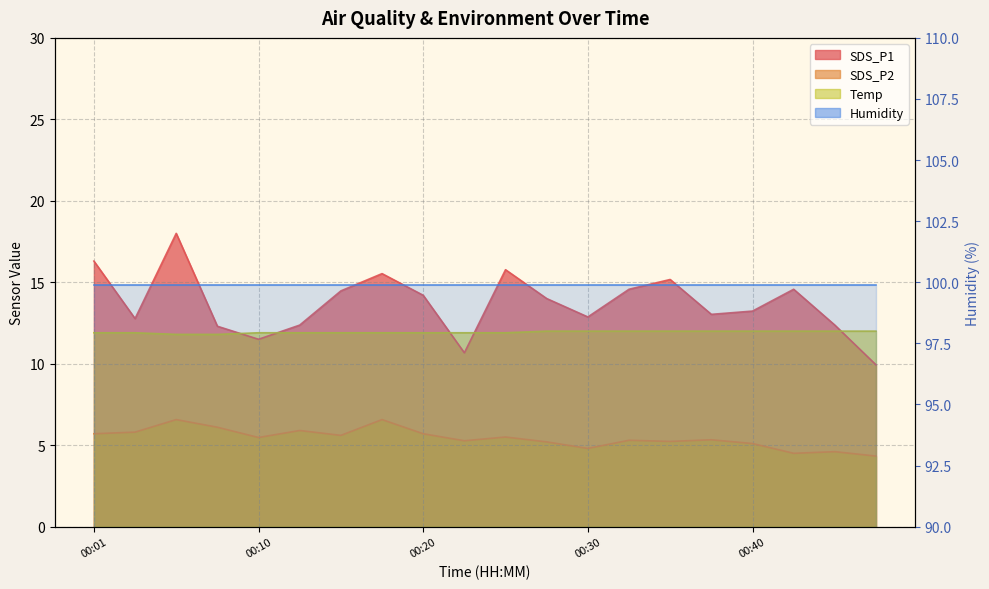

List the labels in order of SDS_P1 value, smallest first.

00:47, 00:23, 00:10, 00:08, 00:13, 00:45, 00:03, 00:30, 00:37, 00:40, 00:28, 00:20, 00:15, 00:32, 00:42, 00:35, 00:18, 00:25, 00:01, 00:06